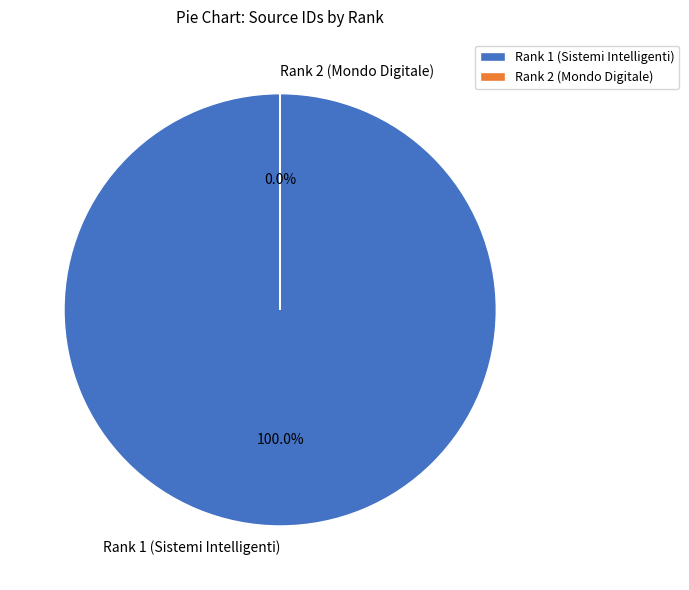

What is the majority slice?

Rank 1 (Sistemi Intelligenti)